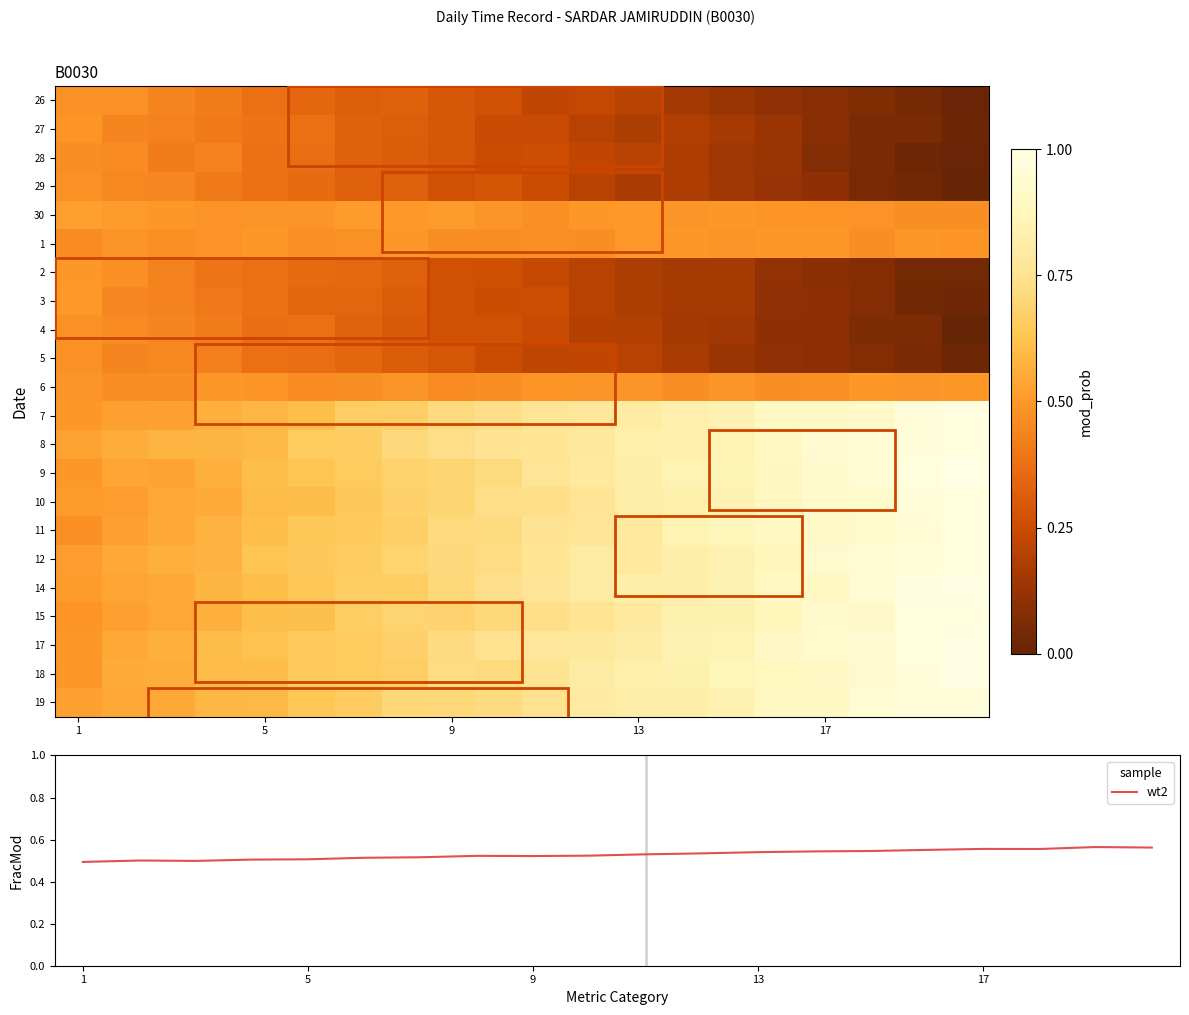

How many series are shown in this chart?

23